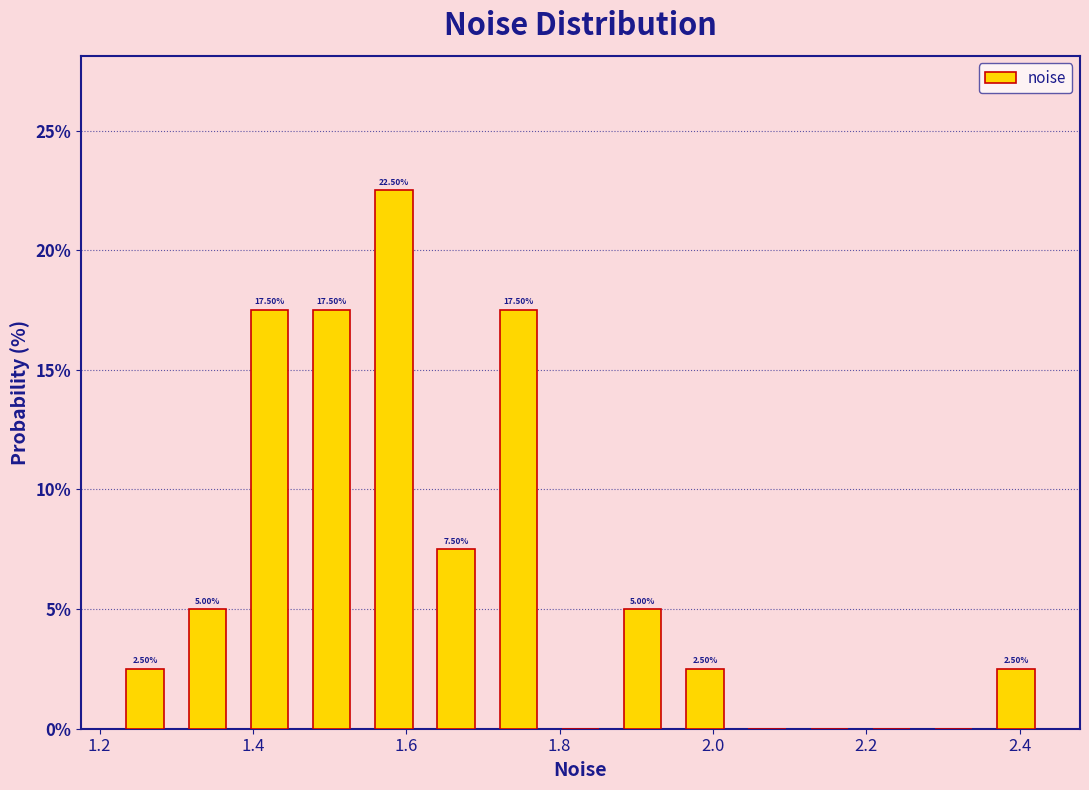

Over which range of the x-axis is the bar tallest?

1.54 to 1.62